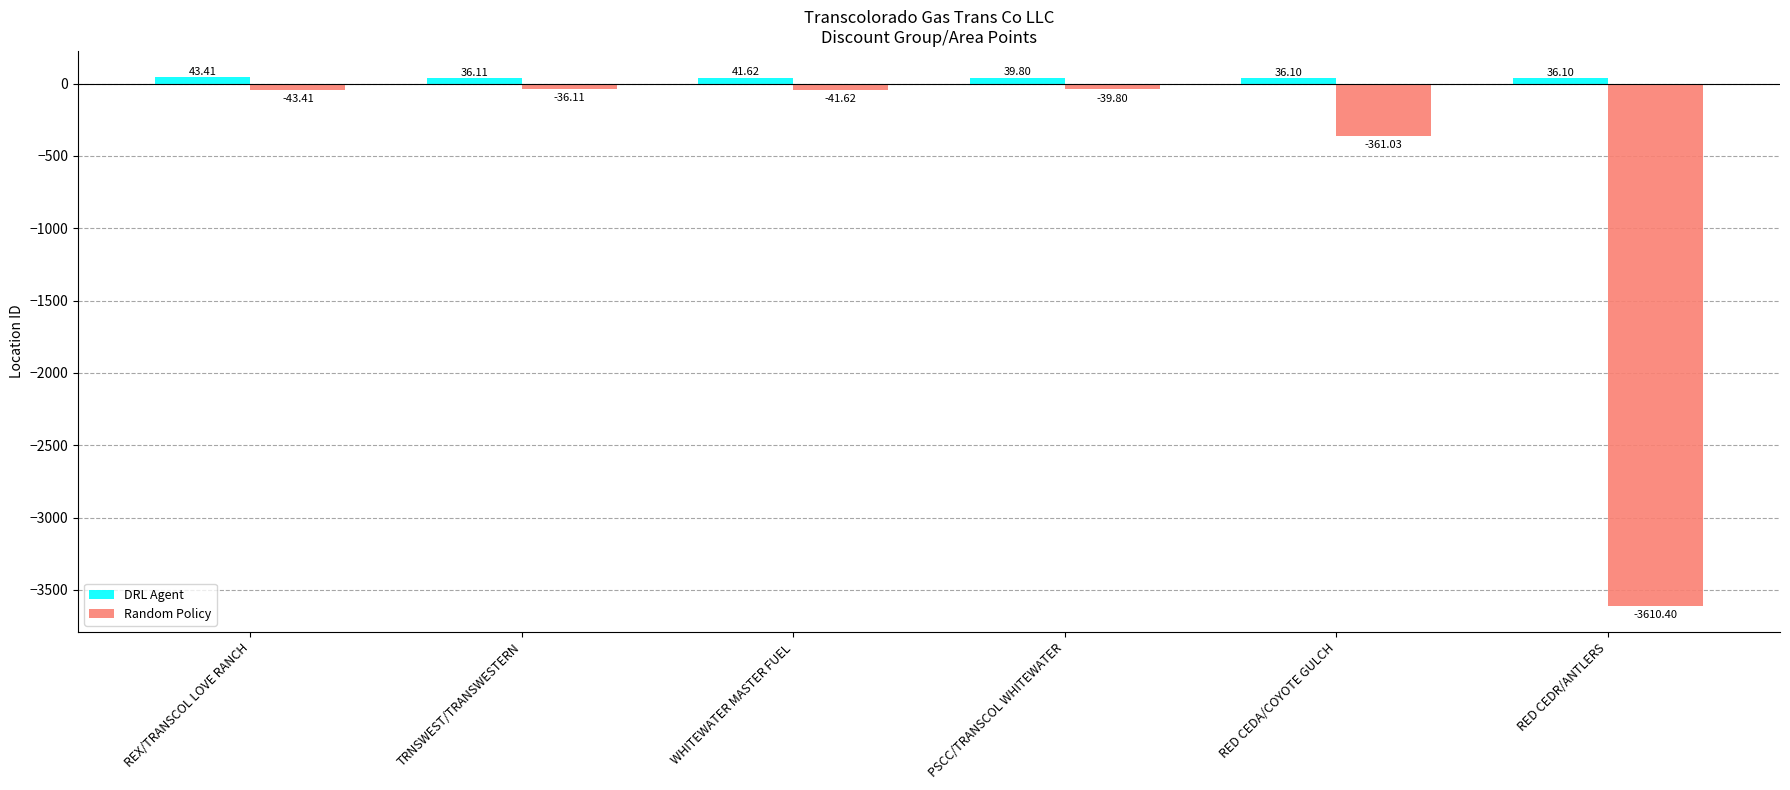

At which category is the sum across all series the highest?

REX/TRANSCOL LOVE RANCH